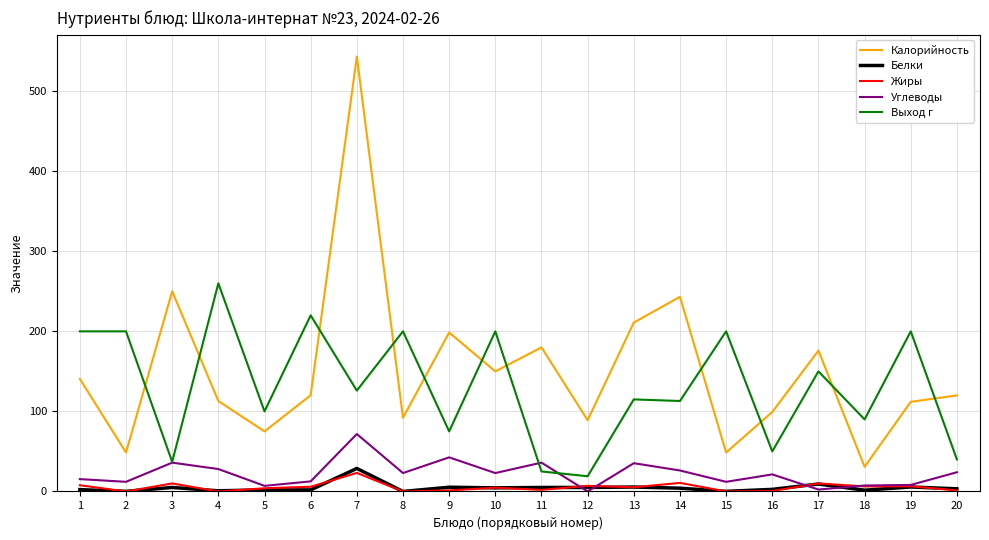

Read the Калорийность value at 13.

211.0